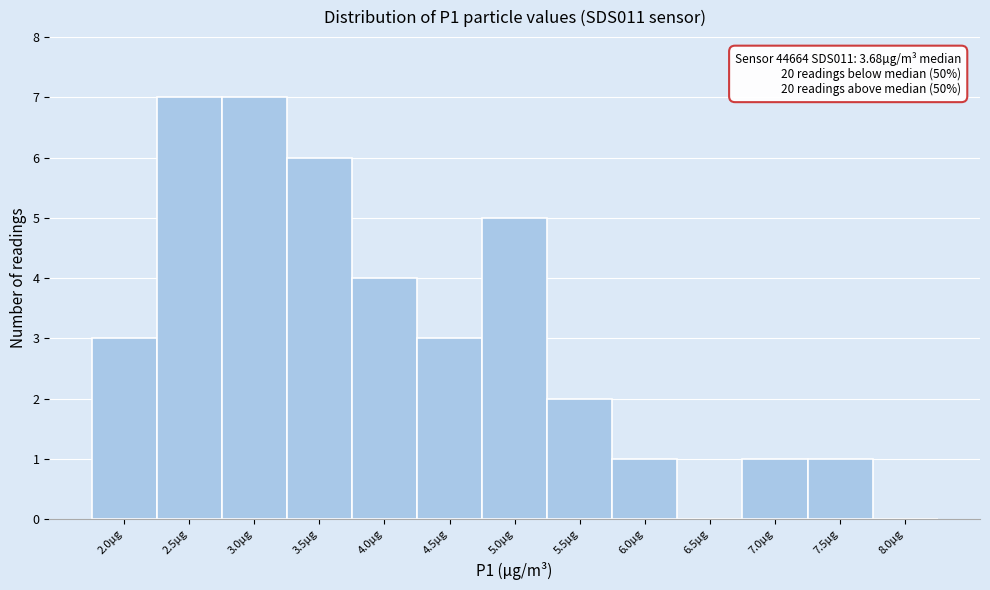

Reading right to left, extract all data points from this chart.

8.0µg=0	7.5µg=1	7.0µg=1	6.5µg=0	6.0µg=1	5.5µg=2	5.0µg=5	4.5µg=3	4.0µg=4	3.5µg=6	3.0µg=7	2.5µg=7	2.0µg=3